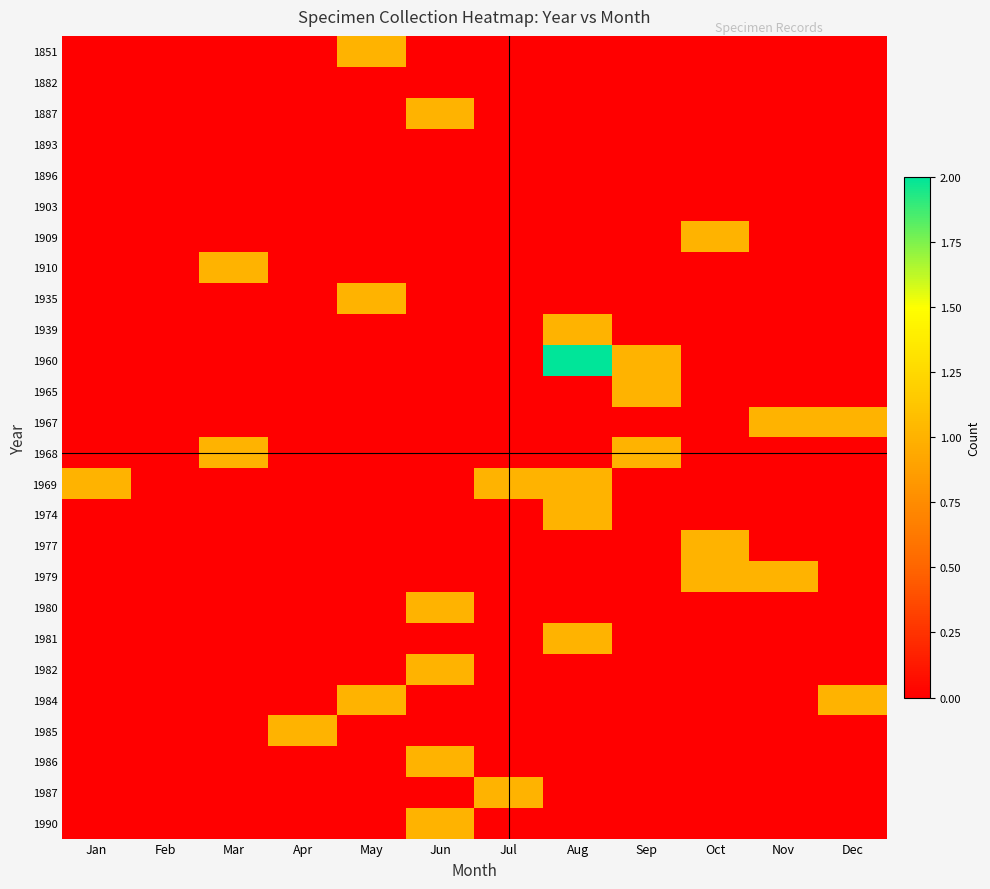

What is the total value across all series at Jun?

5